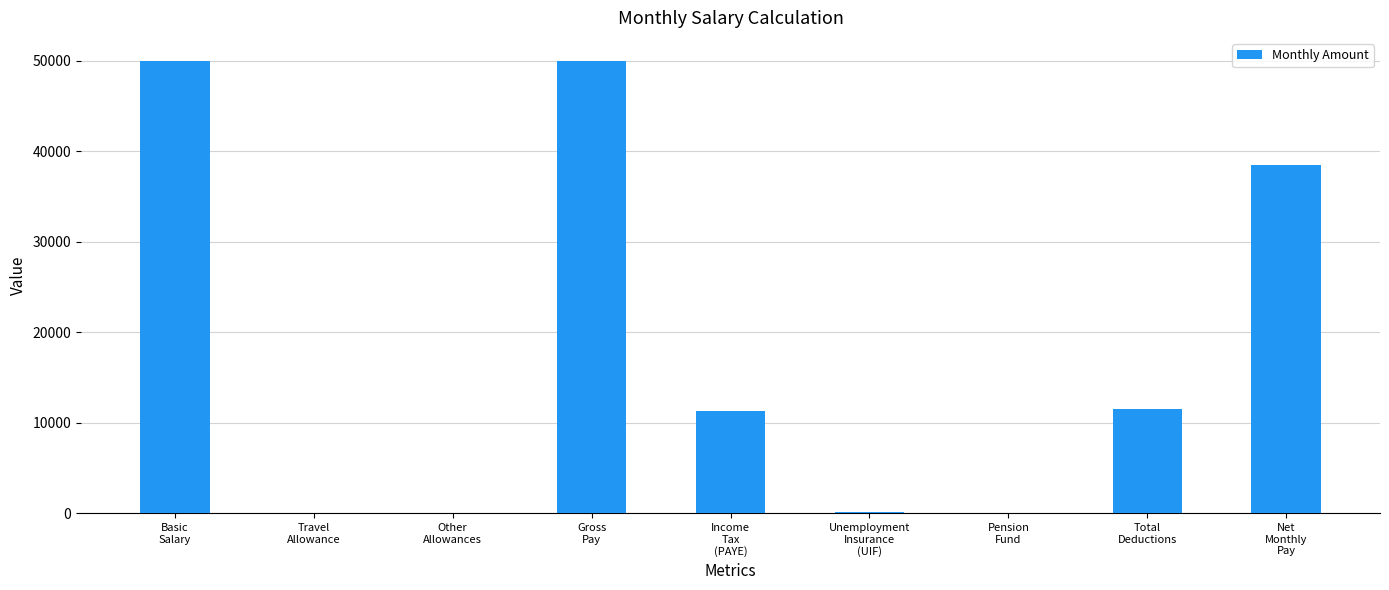

Is it true that the value at Gross
Pay is 25400.9?

False